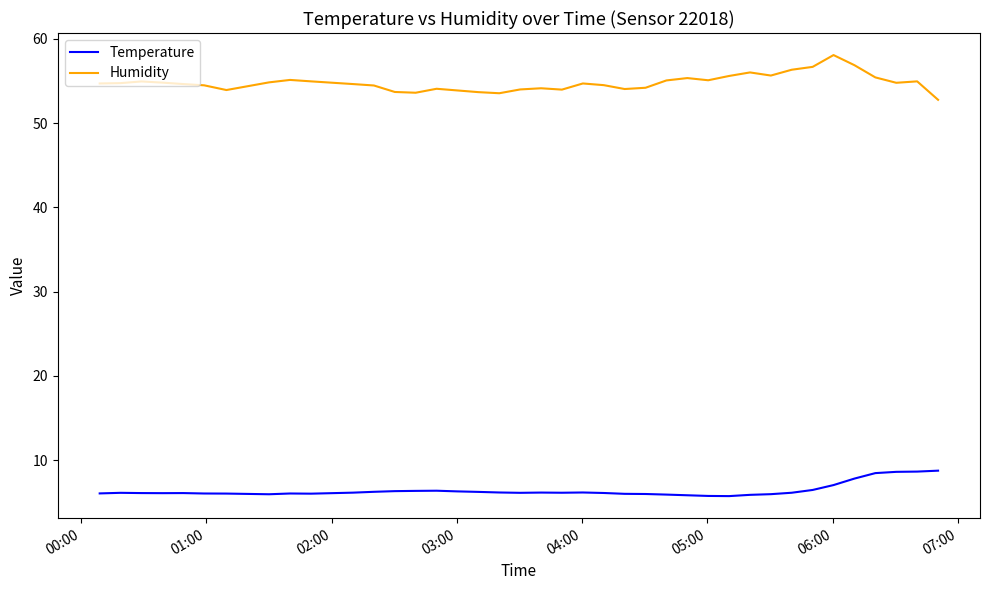

Which series has the largest total across all categories?

Humidity